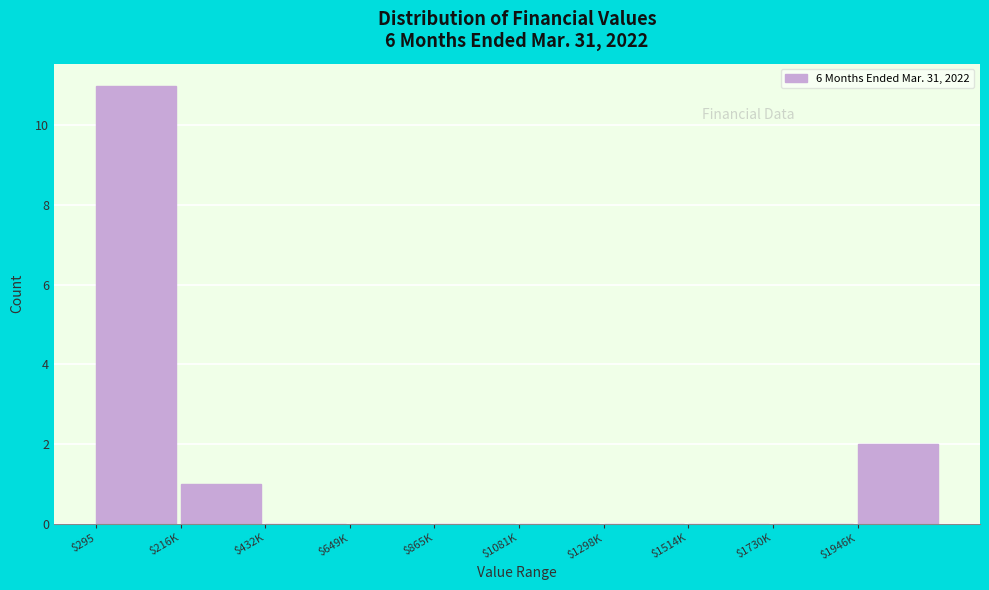

What is the maximum value shown in the chart?

11